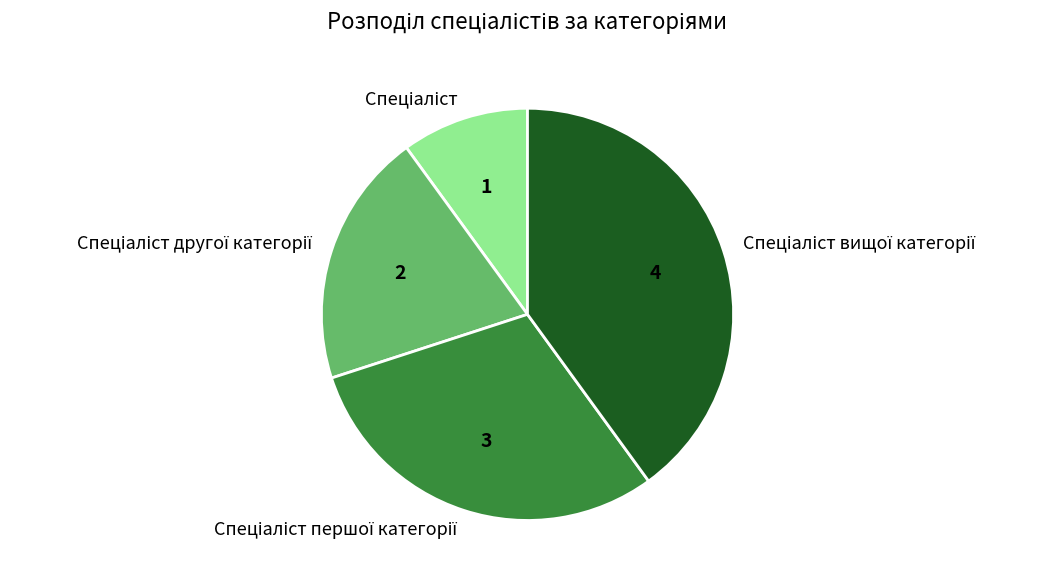

Is there any slice that represents more than half of the pie?

No